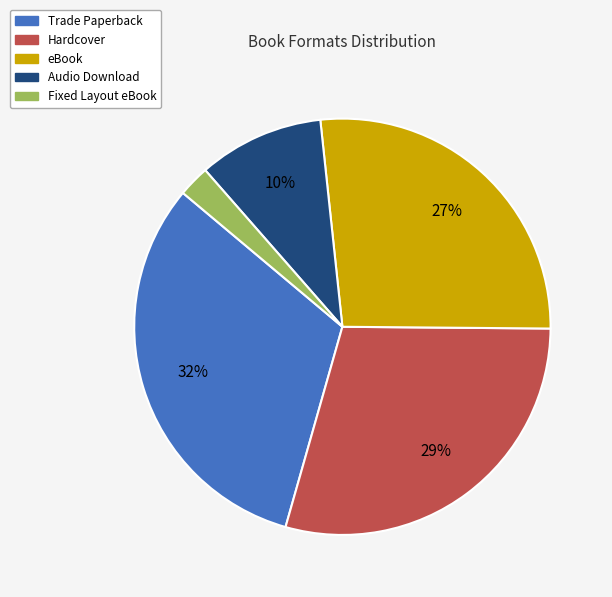

Is there a majority slice in this chart?

No